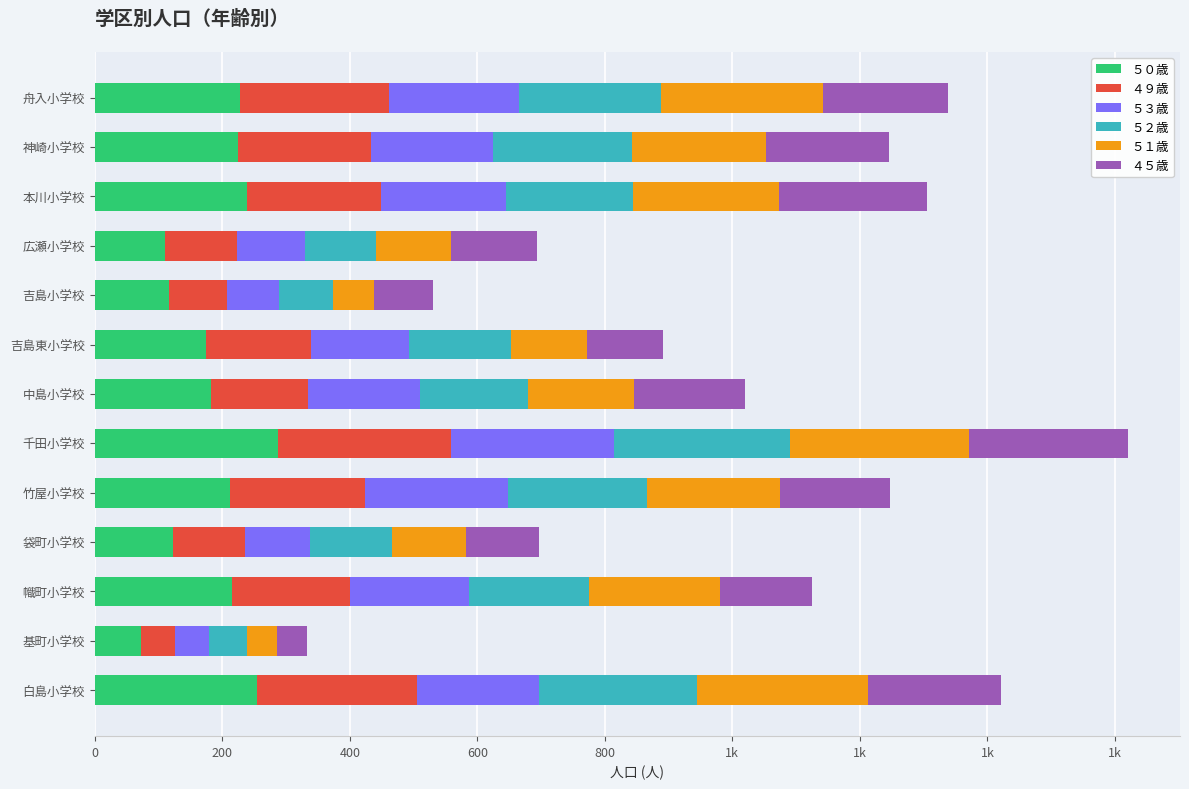

What are all the series names shown in the legend?

５０歳, ４９歳, ５３歳, ５２歳, ５１歳, ４５歳